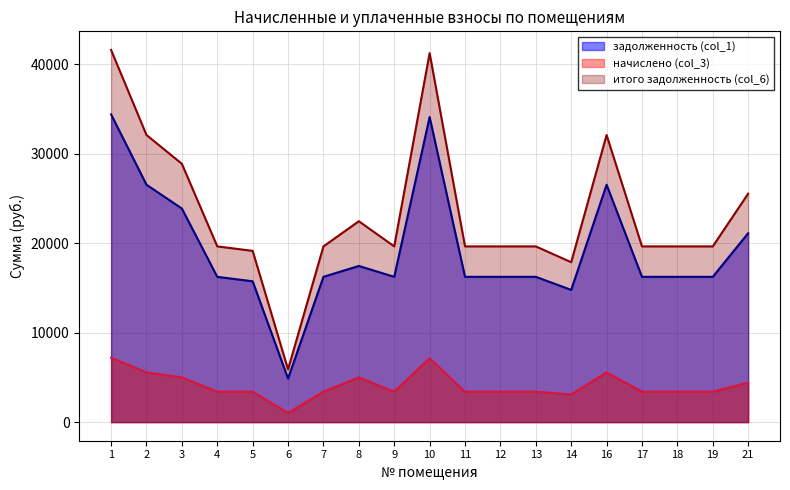

Read the итого задолженность (col_6) value at 8.

22456.8